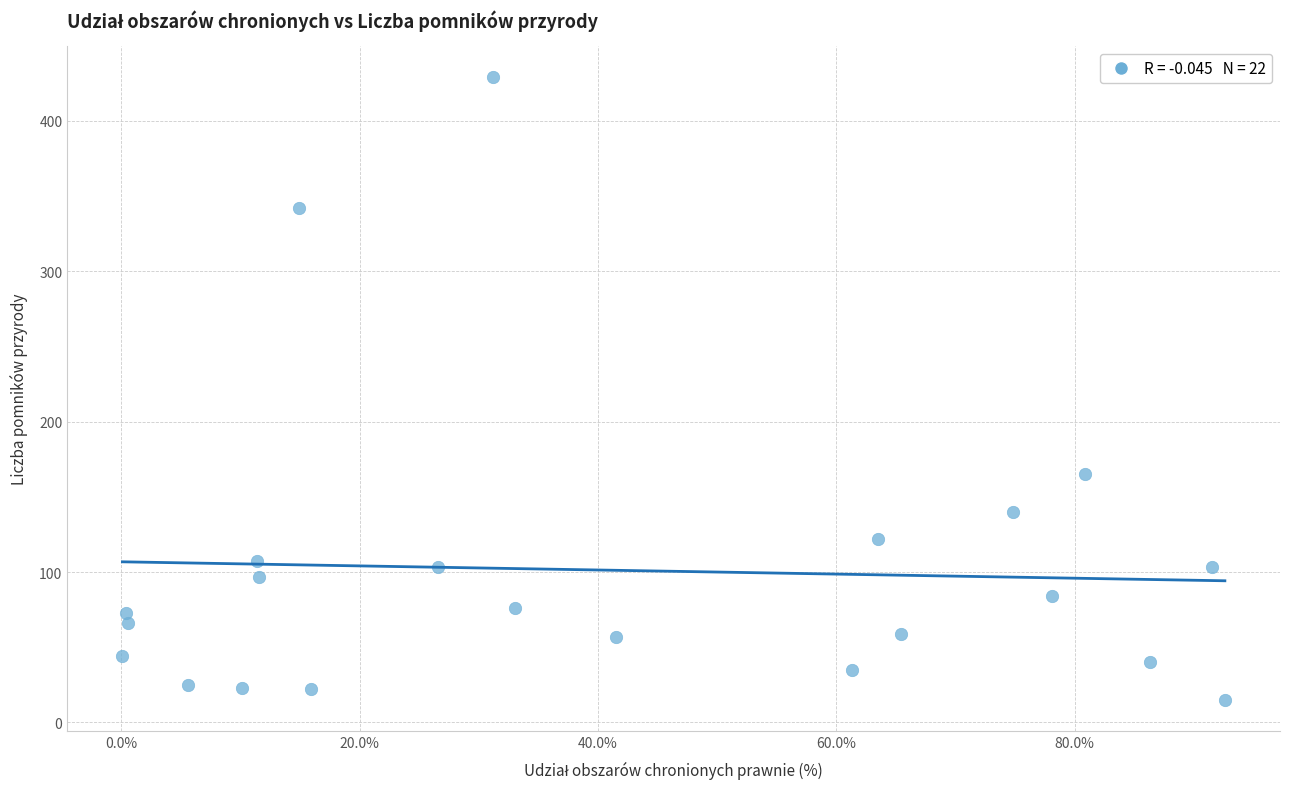

What Y value in the scatter plot is closest to 222?

165